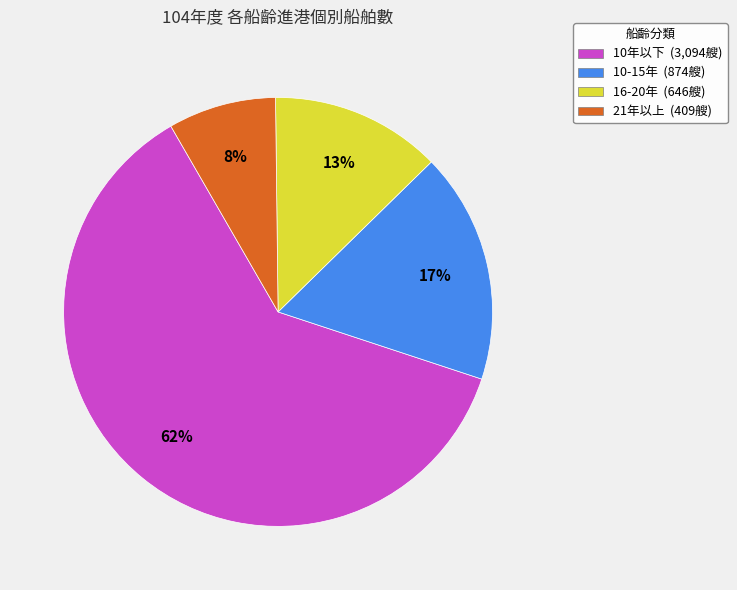

The 10年以下 (3,094艘) slice represents 50% of the pie. True or false?

False